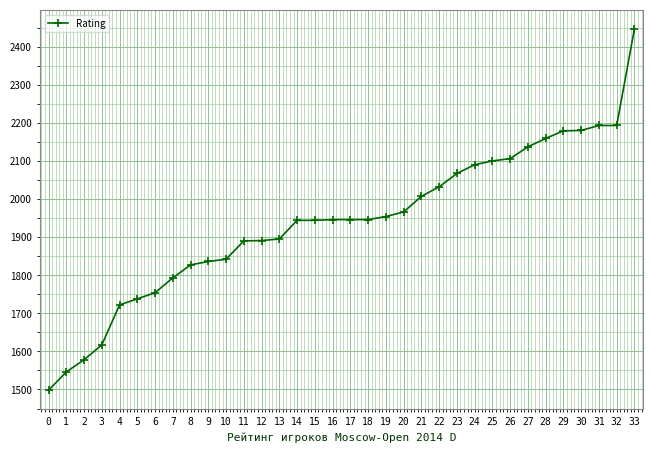

What is the minimum value shown in the chart?

1498